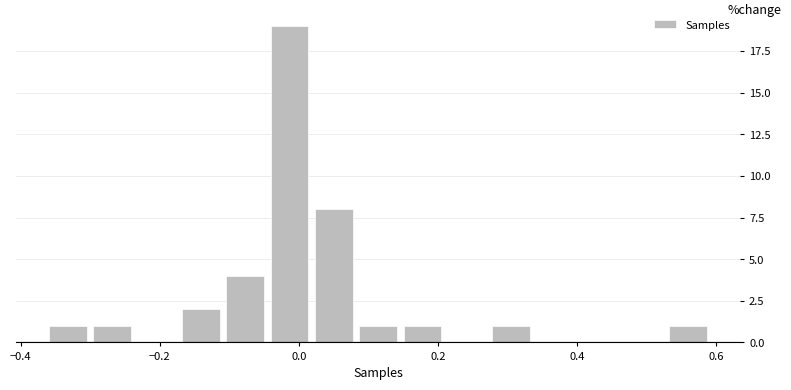

Around what value on the x-axis is the tallest bar? Give the approximate position of its centre, as read against the axis.

-0.02